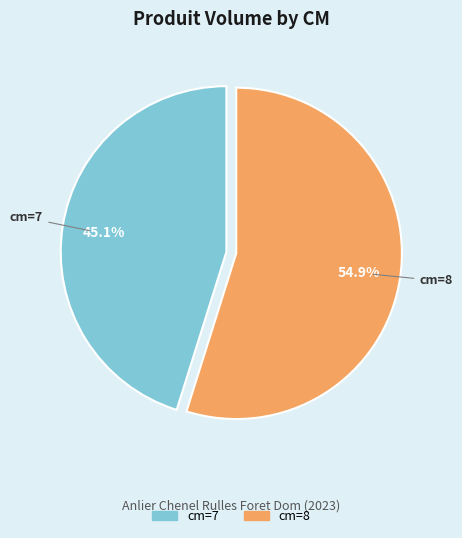

What is the majority slice?

cm=8